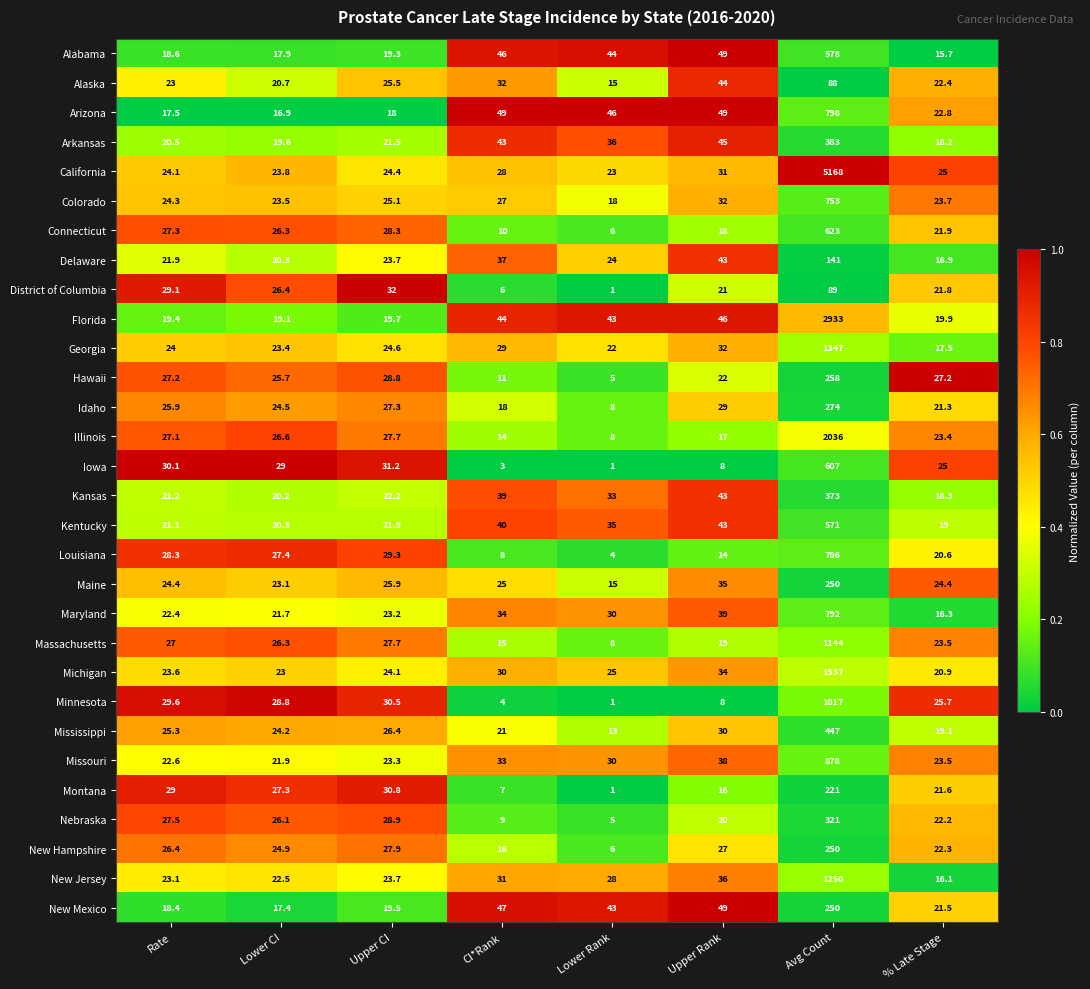

At which category is the sum across all series the highest?

Avg Count